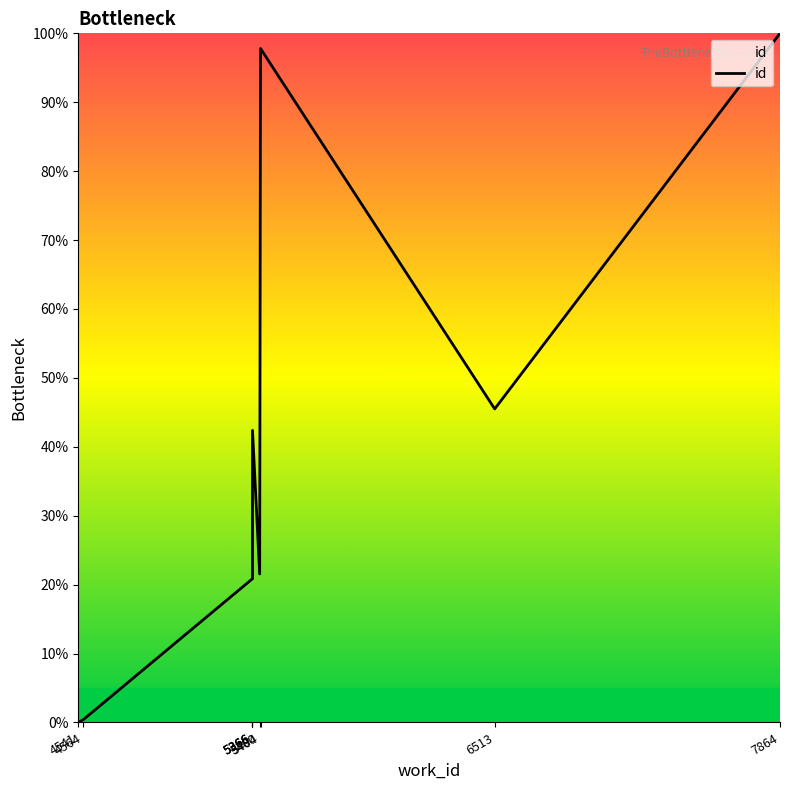

The chart shows a value of 24.5 at 5366. True or false?

False